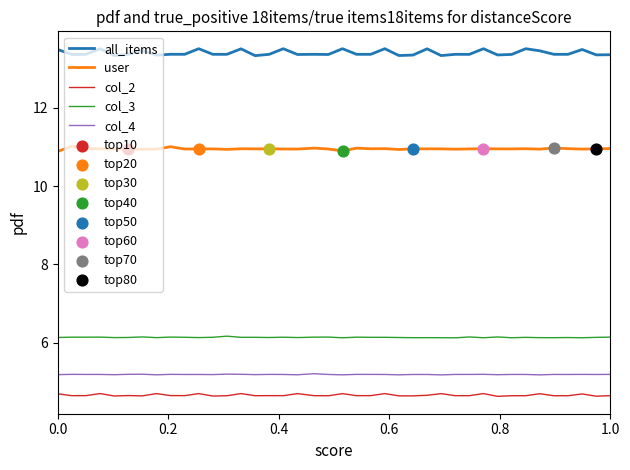

Which series has the widest spread of values?

all_items